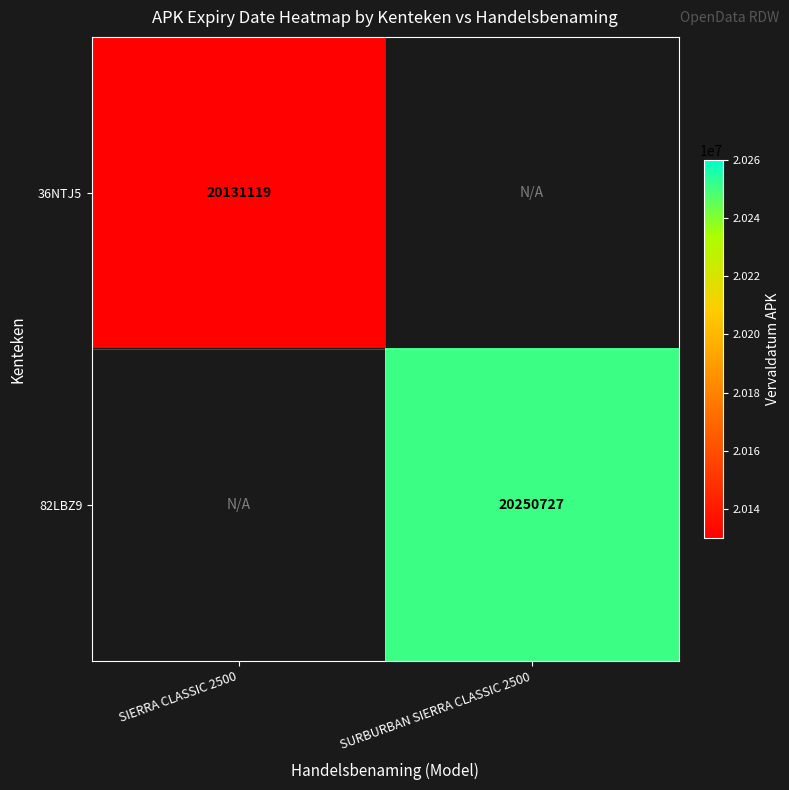

The 82LBZ9 series shows 11666298 at SURBURBAN SIERRA CLASSIC 2500. True or false?

False